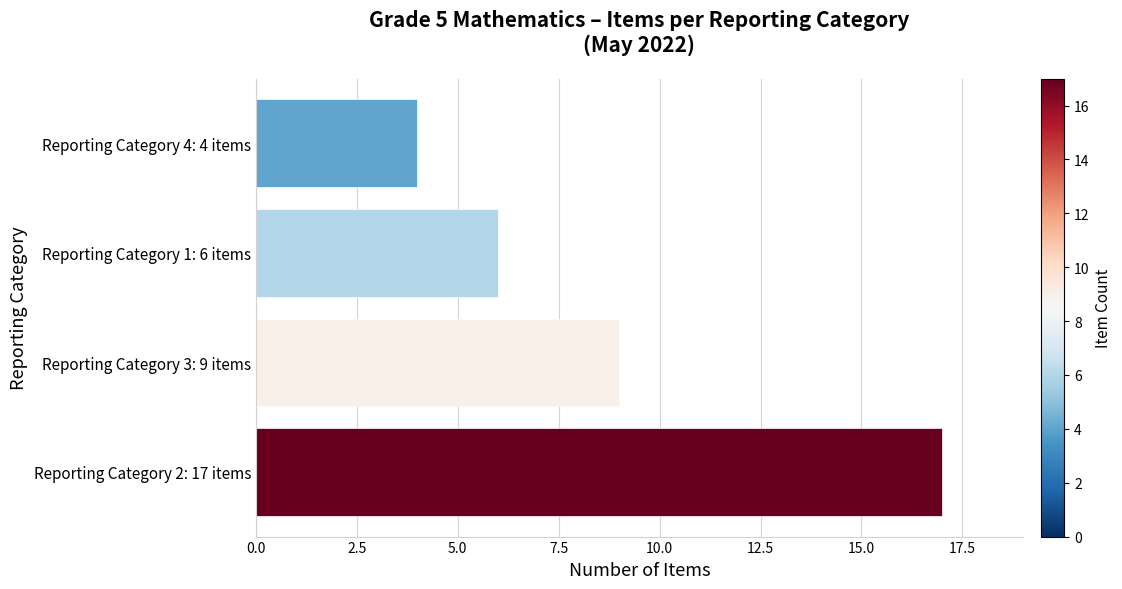

What is the sum of all values?

36